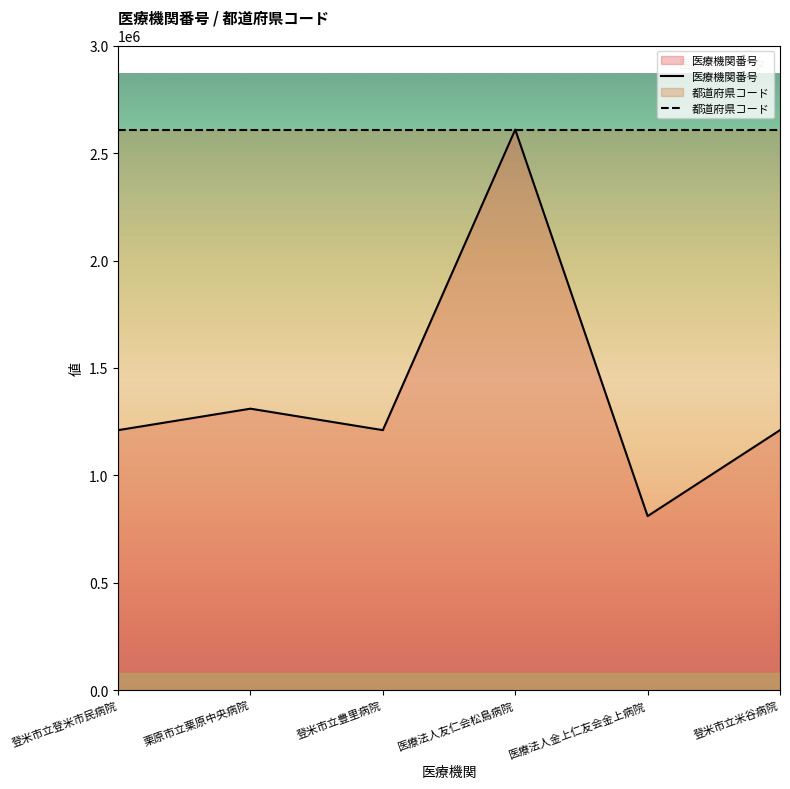

What is the approximate value of 都道府県コード at 登米市立米谷病院?

2610230